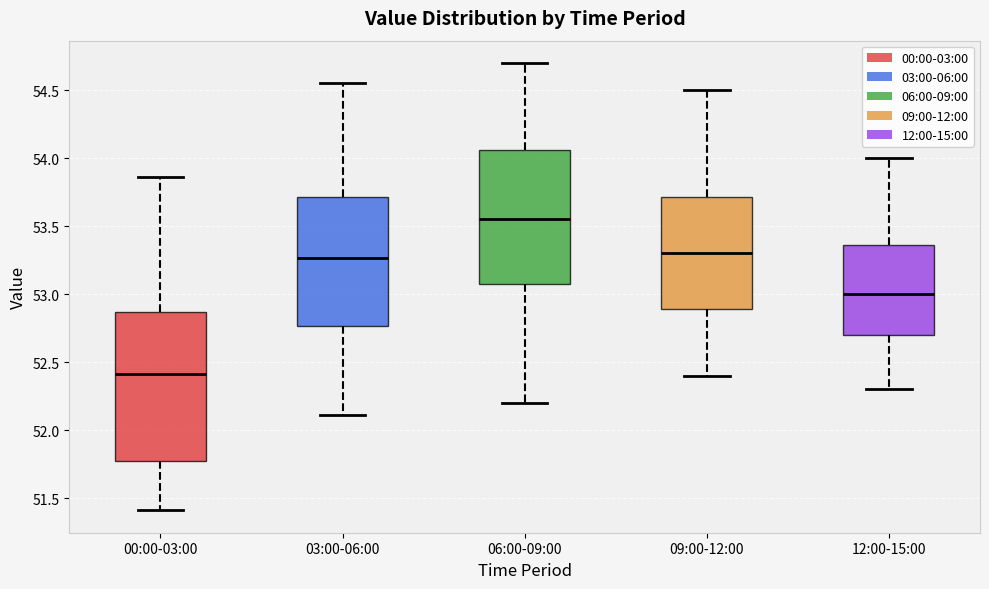

Which box is the tallest, from its lower edge to its upper edge?

00:00-03:00